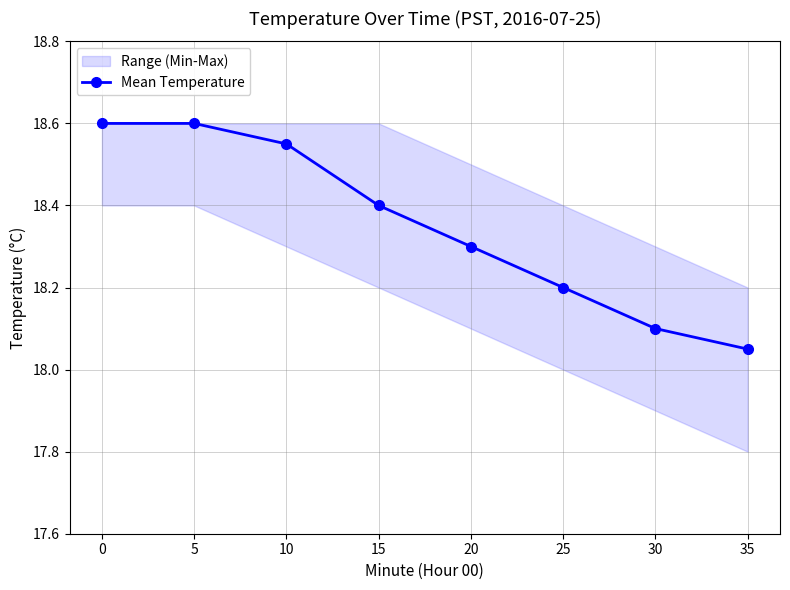

True or false: the data shows 18.1 at 35.

True